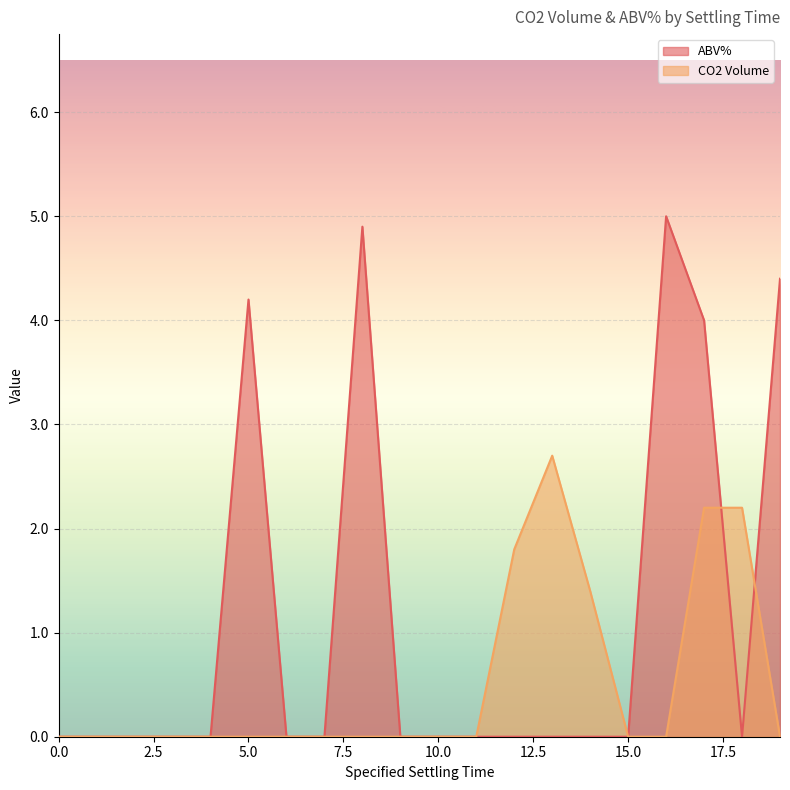

How many lines are shown in the chart?

2